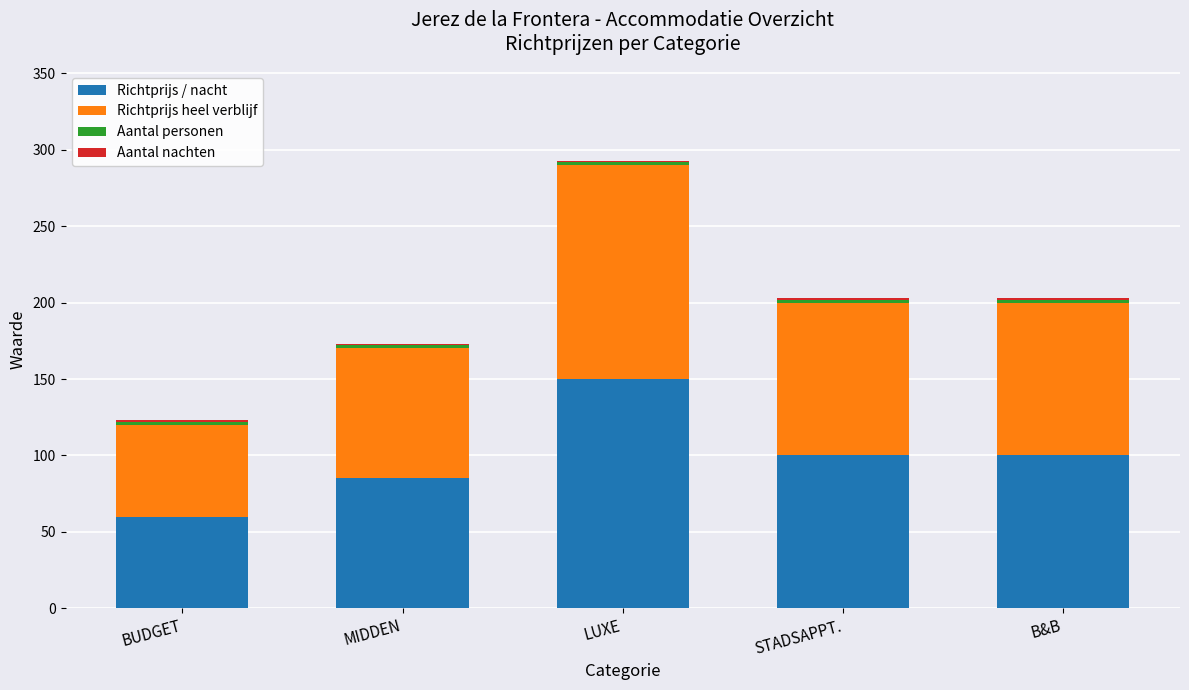

What is the label of the 4th bar from the right?

MIDDEN